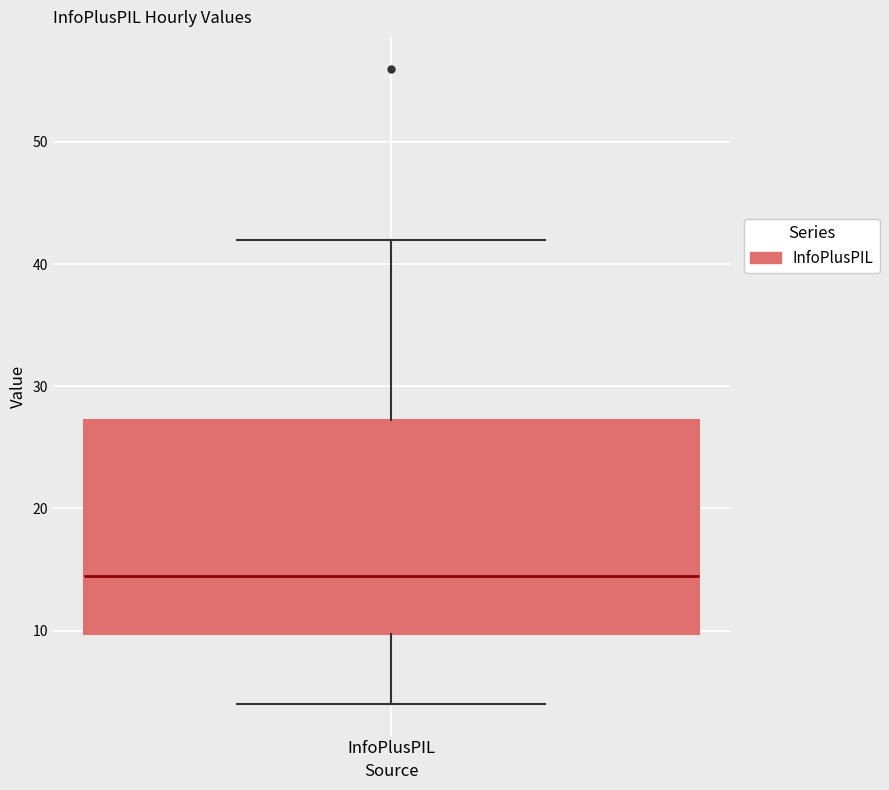

Transcribe this box plot: give where the median line is, the range the box spans, and where the two whiskers end, as read against the y-axis. The values are not printed on the chart, so give them approximately, as read against the axis.

median 15, box 10 to 27, whiskers 4 to 42